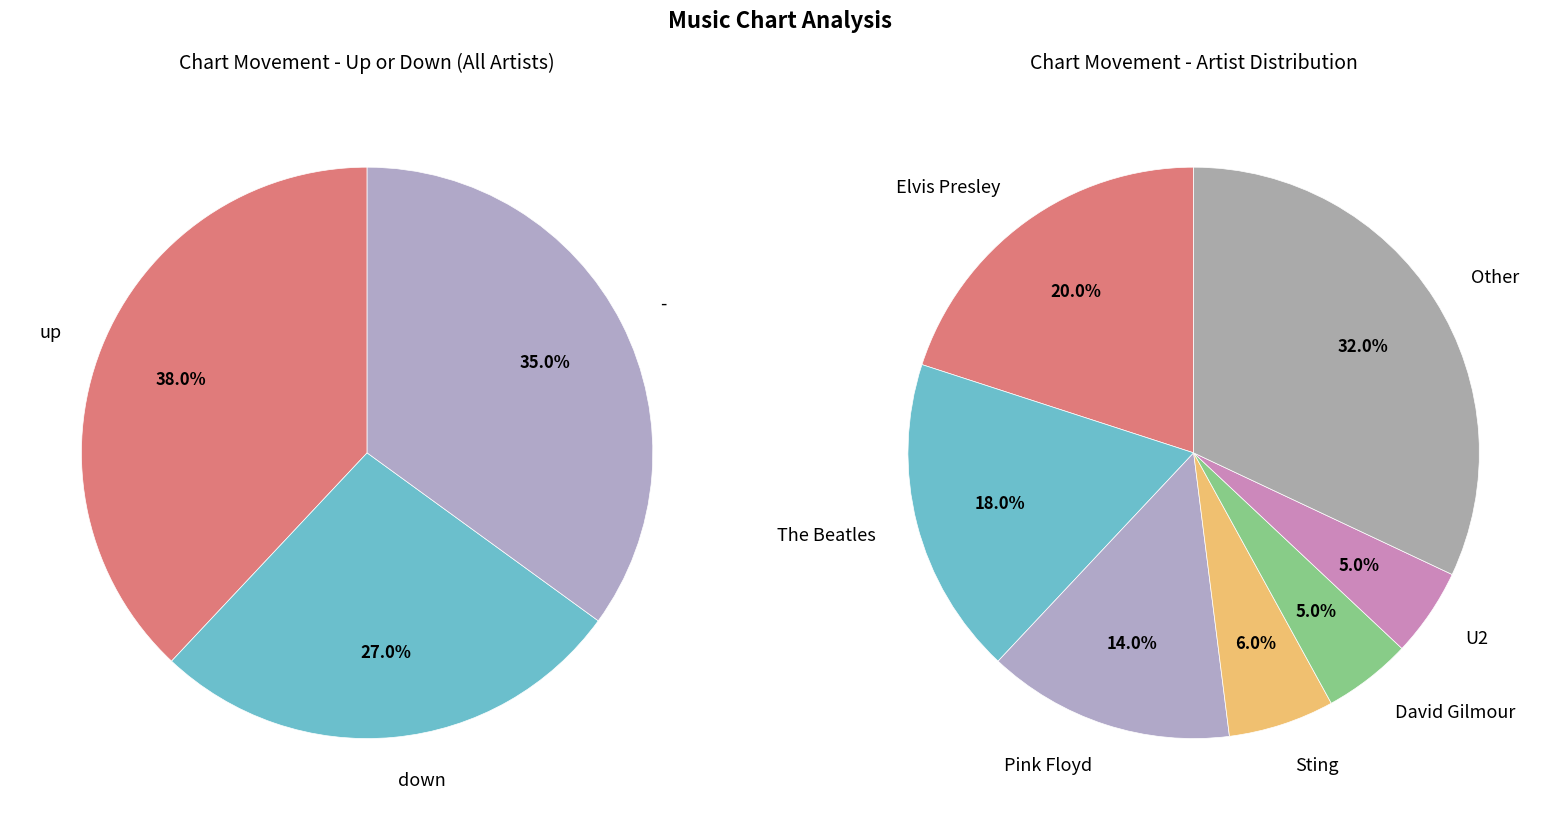

Between up and down, which is larger?

up